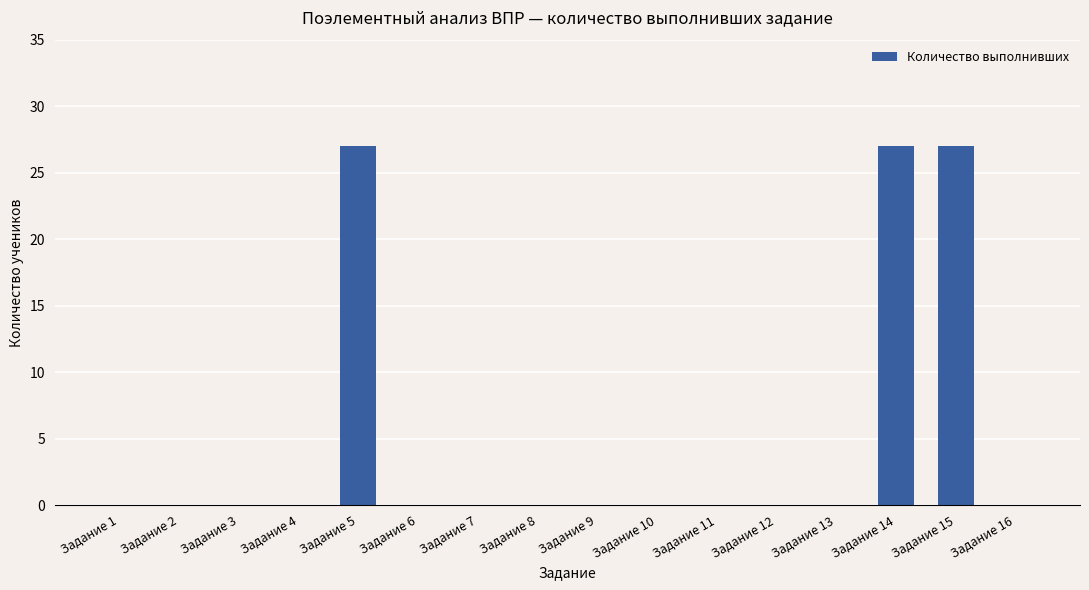

Reading right to left, what are all the values shown in this chart?

0	27	27	0	0	0	0	0	0	0	0	27	0	0	0	0